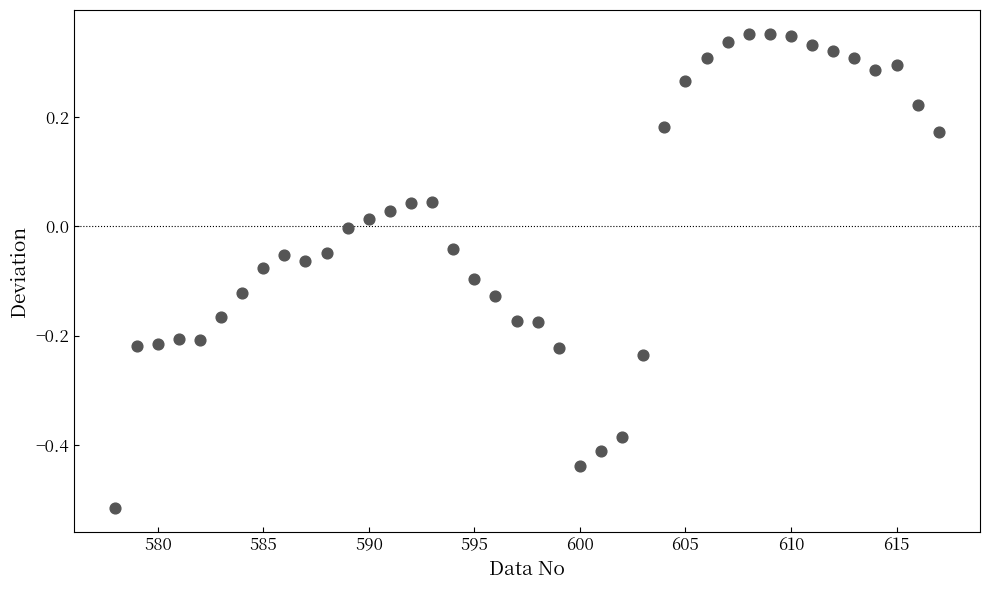

What is the range of Y values (max minus min)?

0.9